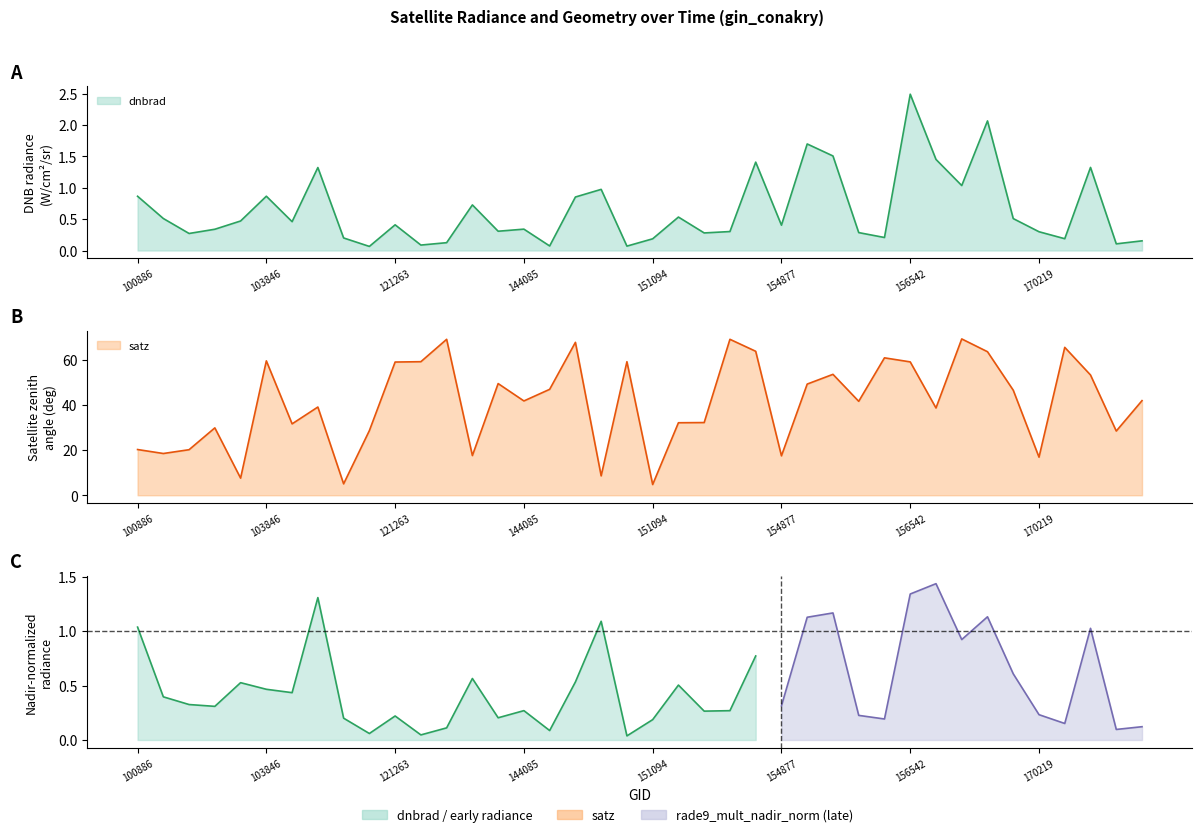

True or false: dnbrad has a value of 0.4 at 151274.

False